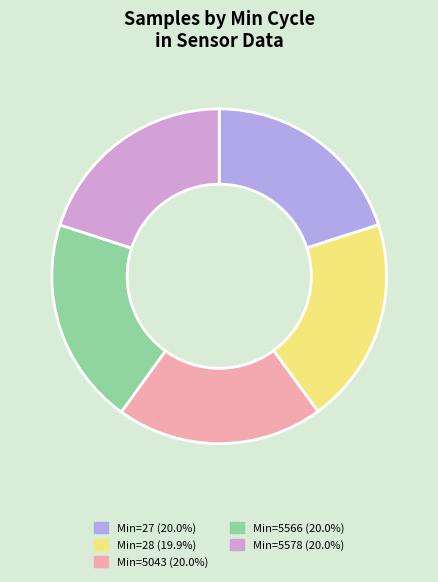

Is there any slice that represents more than half of the pie?

No